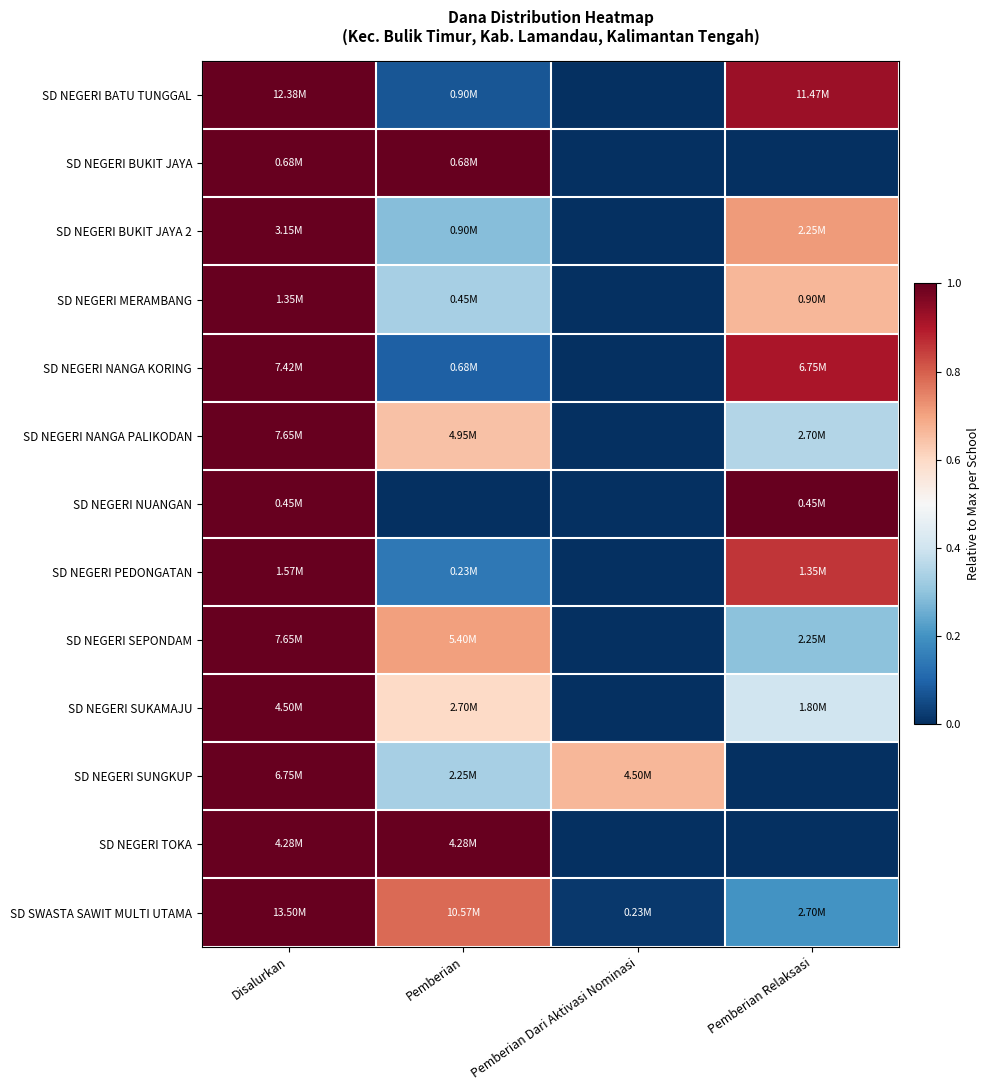

Reading left to right, transcribe all the data shown in this chart.

SD NEGERI BATU TUNGGAL: Disalurkan=1.0	Pemberian=0.1	Pemberian Dari Aktivasi Nominasi=0.0	Pemberian Relaksasi=0.9
SD NEGERI BUKIT JAYA: Disalurkan=1.0	Pemberian=1.0	Pemberian Dari Aktivasi Nominasi=0.0	Pemberian Relaksasi=0.0
SD NEGERI BUKIT JAYA 2: Disalurkan=1.0	Pemberian=0.3	Pemberian Dari Aktivasi Nominasi=0.0	Pemberian Relaksasi=0.7
SD NEGERI MERAMBANG: Disalurkan=1.0	Pemberian=0.3	Pemberian Dari Aktivasi Nominasi=0.0	Pemberian Relaksasi=0.7
SD NEGERI NANGA KORING: Disalurkan=1.0	Pemberian=0.1	Pemberian Dari Aktivasi Nominasi=0.0	Pemberian Relaksasi=0.9
SD NEGERI NANGA PALIKODAN: Disalurkan=1.0	Pemberian=0.6	Pemberian Dari Aktivasi Nominasi=0.0	Pemberian Relaksasi=0.4
SD NEGERI NUANGAN: Disalurkan=1.0	Pemberian=0.0	Pemberian Dari Aktivasi Nominasi=0.0	Pemberian Relaksasi=1.0
SD NEGERI PEDONGATAN: Disalurkan=1.0	Pemberian=0.1	Pemberian Dari Aktivasi Nominasi=0.0	Pemberian Relaksasi=0.9
SD NEGERI SEPONDAM: Disalurkan=1.0	Pemberian=0.7	Pemberian Dari Aktivasi Nominasi=0.0	Pemberian Relaksasi=0.3
SD NEGERI SUKAMAJU: Disalurkan=1.0	Pemberian=0.6	Pemberian Dari Aktivasi Nominasi=0.0	Pemberian Relaksasi=0.4
SD NEGERI SUNGKUP: Disalurkan=1.0	Pemberian=0.3	Pemberian Dari Aktivasi Nominasi=0.7	Pemberian Relaksasi=0.0
SD NEGERI TOKA: Disalurkan=1.0	Pemberian=1.0	Pemberian Dari Aktivasi Nominasi=0.0	Pemberian Relaksasi=0.0
SD SWASTA SAWIT MULTI UTAMA: Disalurkan=1.0	Pemberian=0.8	Pemberian Dari Aktivasi Nominasi=0.0	Pemberian Relaksasi=0.2